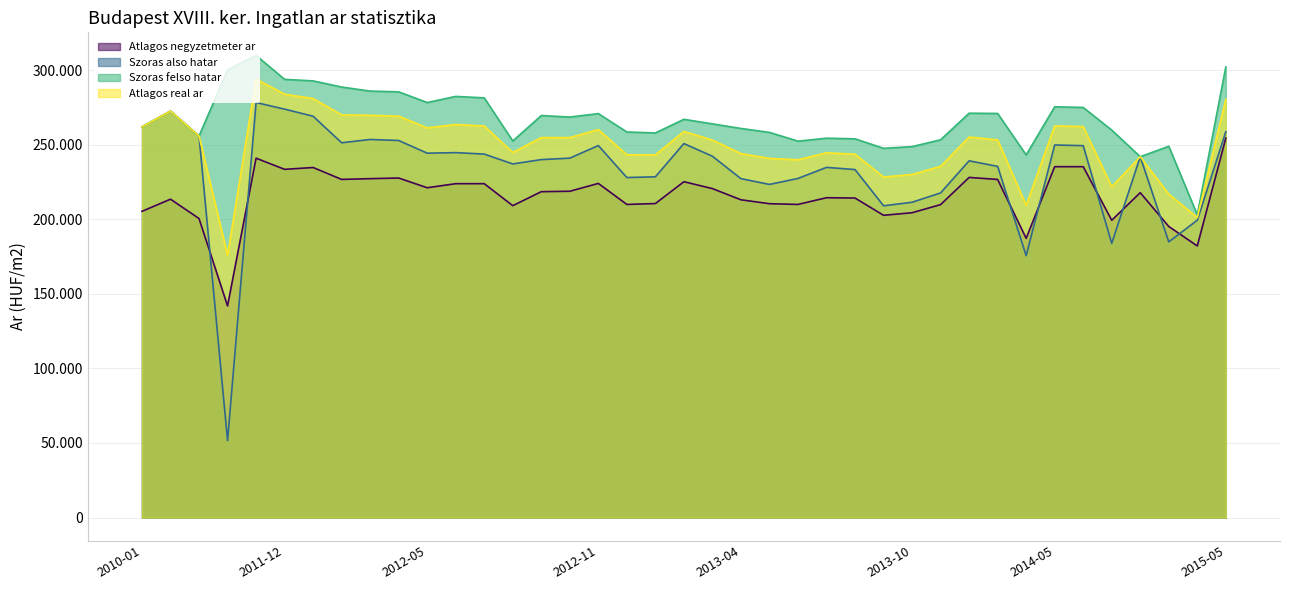

Which series has the largest total across all categories?

Szoras felso hatar